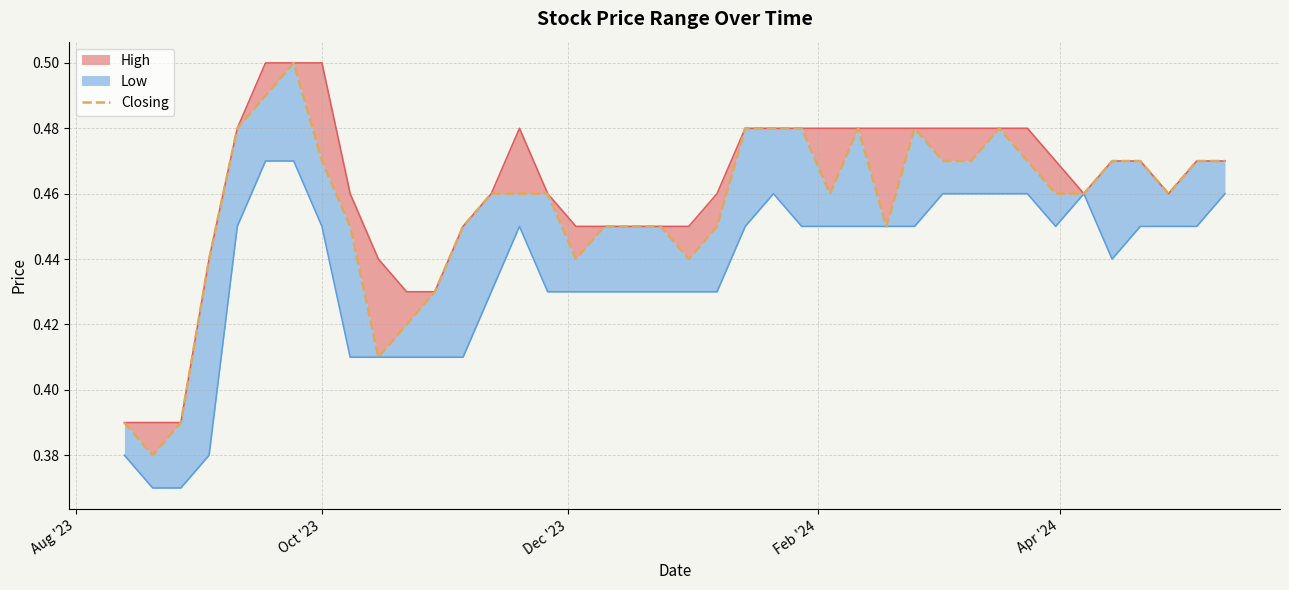

The chart shows a value of 0.7 at 21. True or false?

False